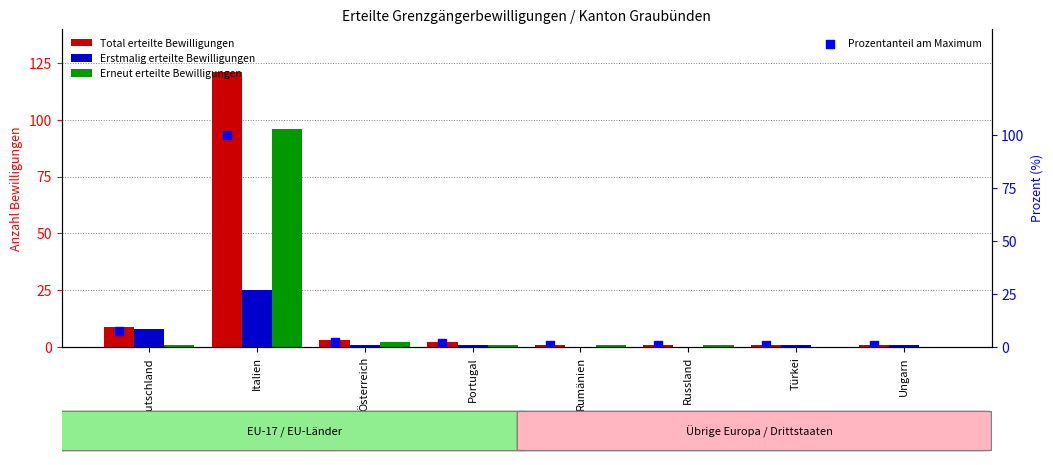

At how many categories does at least one series exceed 28?

1